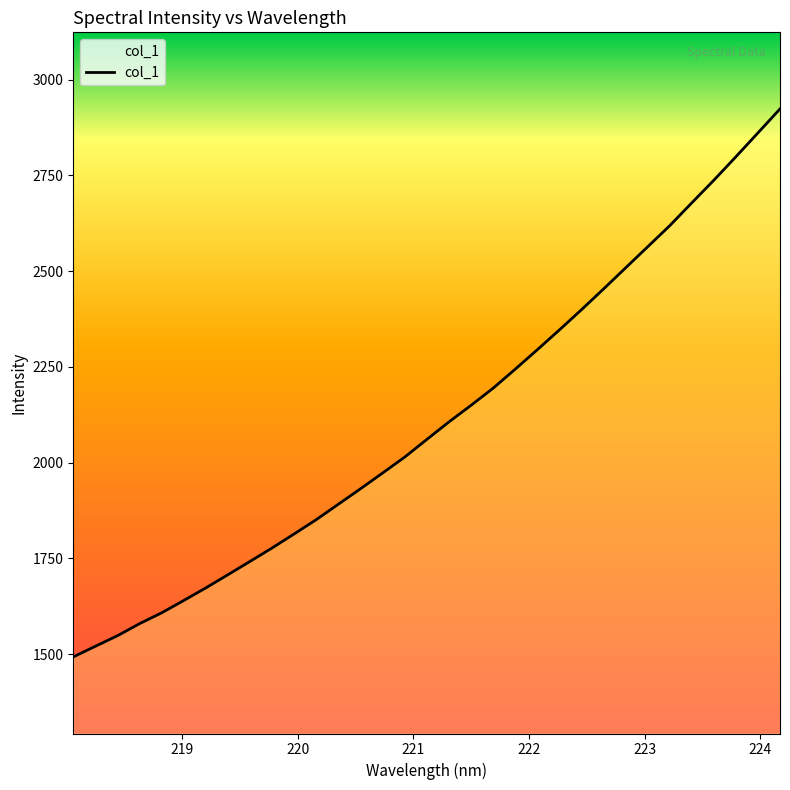

What is the greatest value displayed?

2923.8